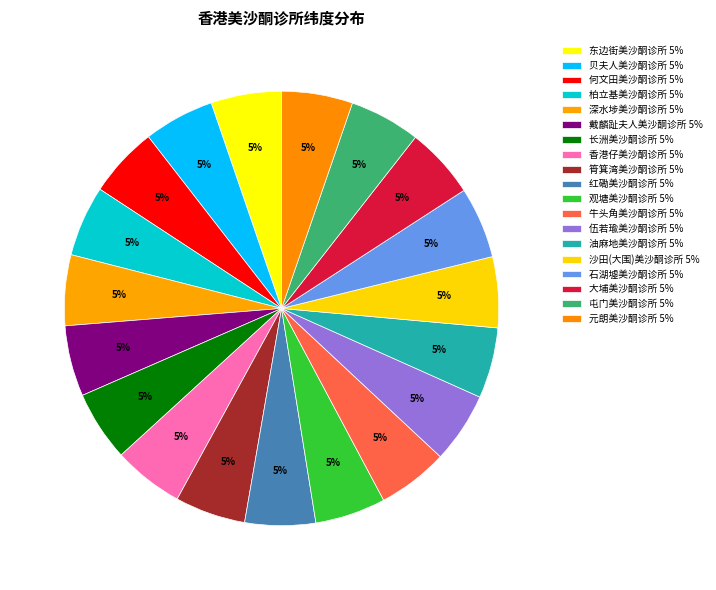

What is the ratio of the value at 大埔美沙酮诊所 to the value at 筲箕湾美沙酮诊所?

1.0